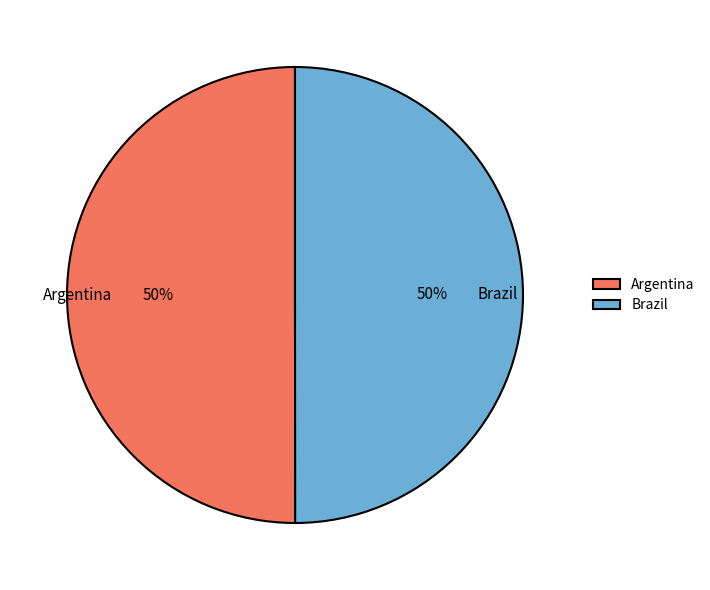

How many segments does this pie chart have?

2